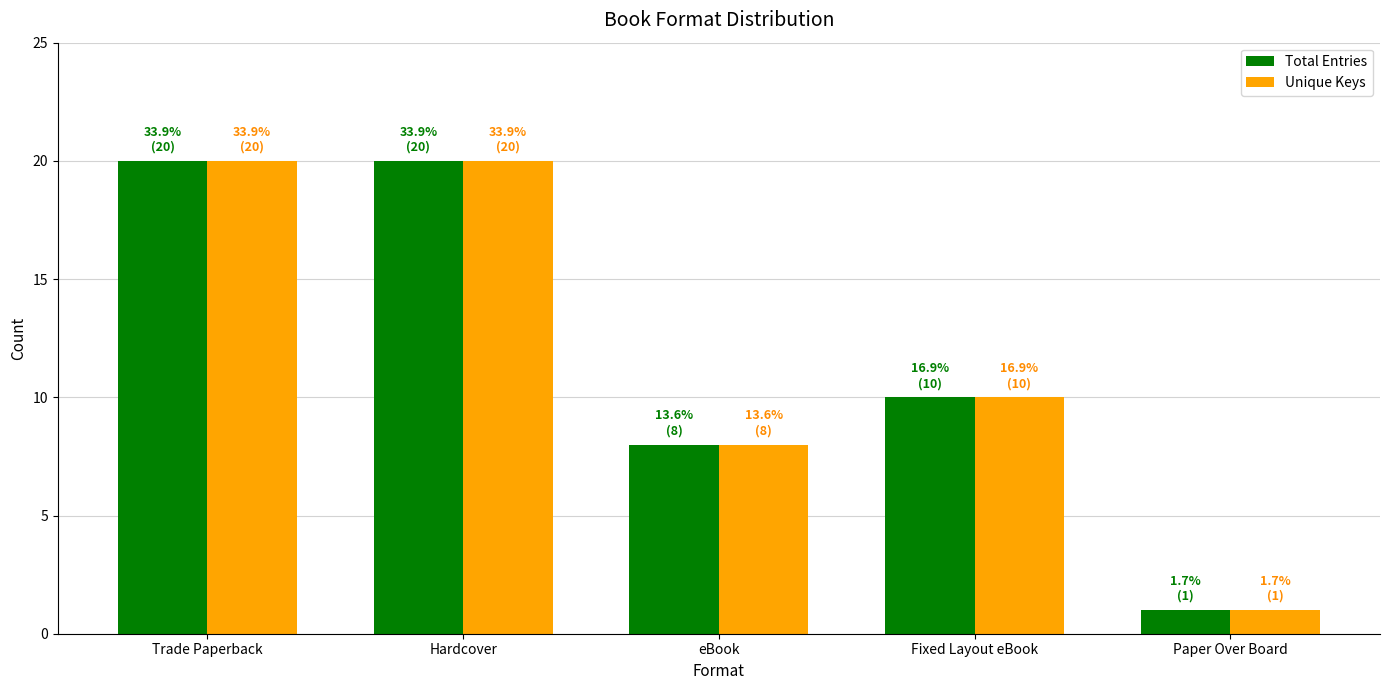

What is the label of the 4th bar from the left?

Fixed Layout eBook